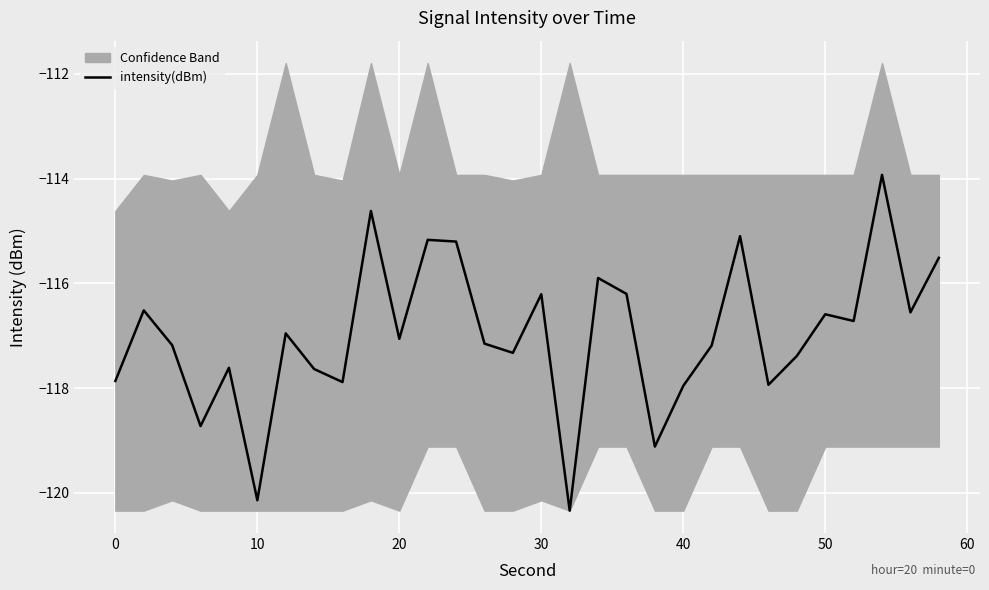

Is it true that intensity(dBm) equals -117.9 at 0?

True